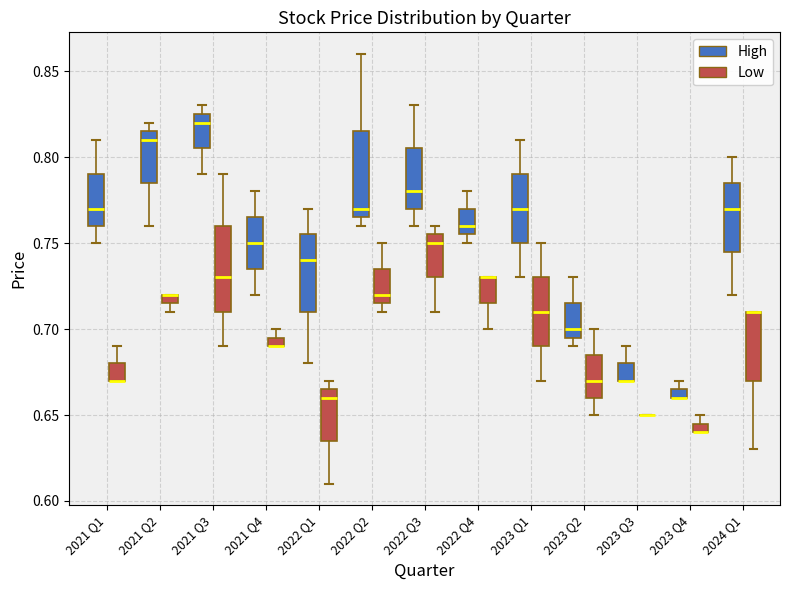

Where does the upper whisker of the box for 2021 Q3 (Low) end on the y-axis? The values are not printed on the chart, so give them approximately, as read against the axis.

0.790